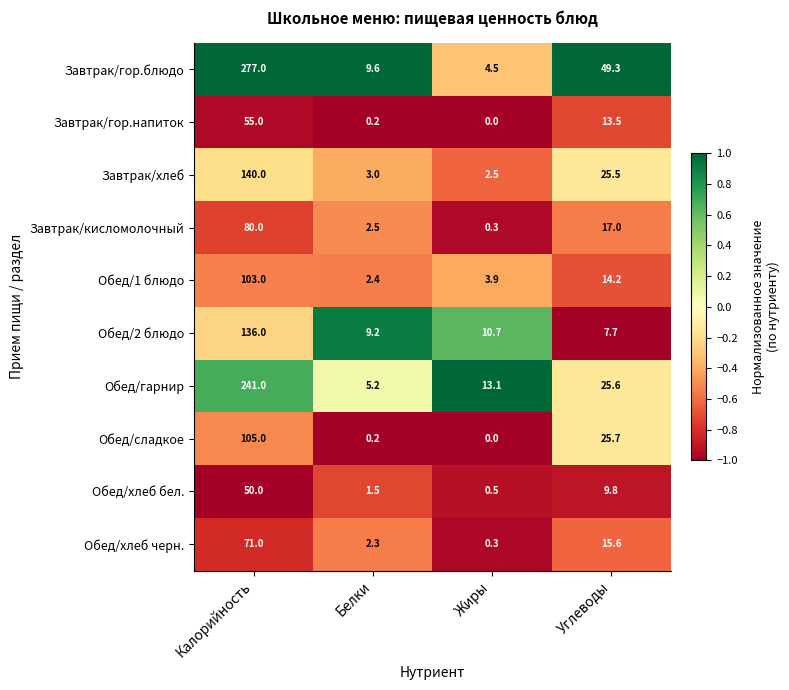

At which category is the sum across all series the highest?

Калорийность